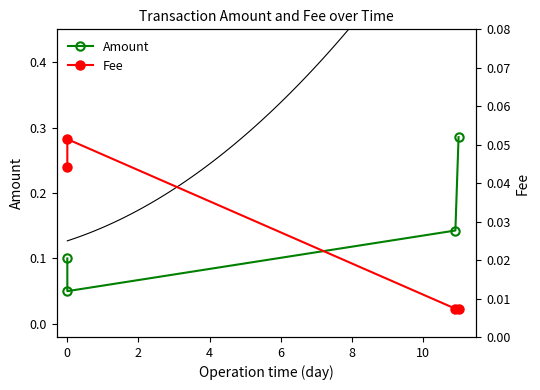

What is the total value across all series at 0?

0.1